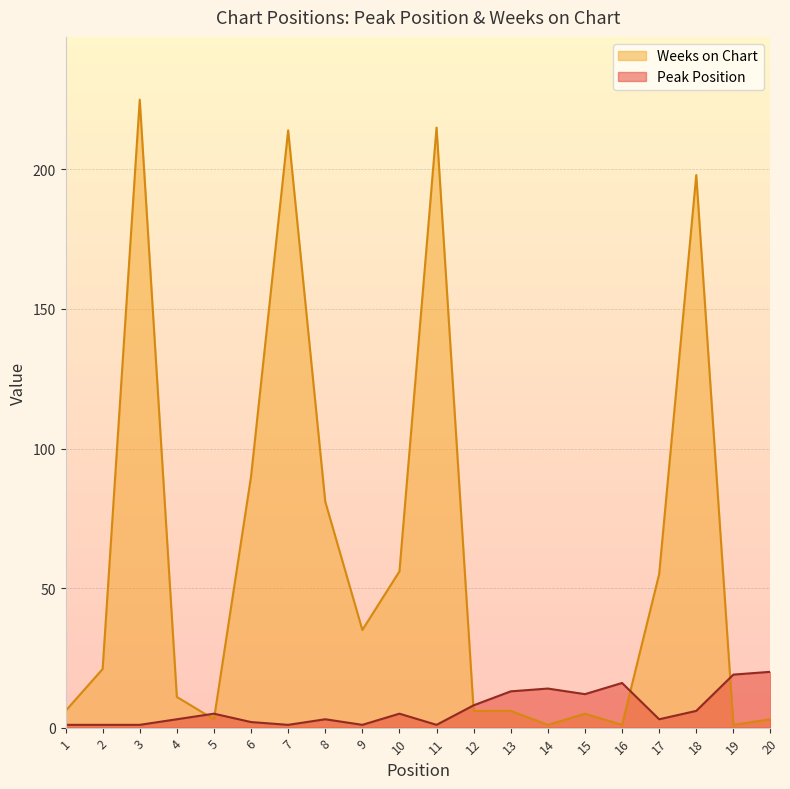

At which label does Peak Position first exceed 5?

12